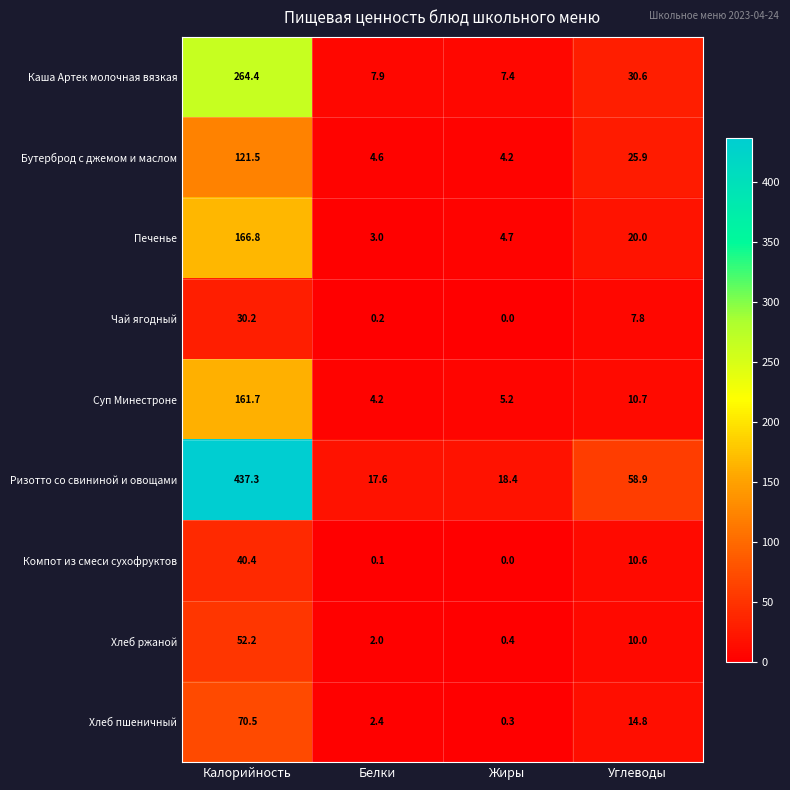

Which series has the largest range (max minus min)?

Ризотто со свининой и овощами